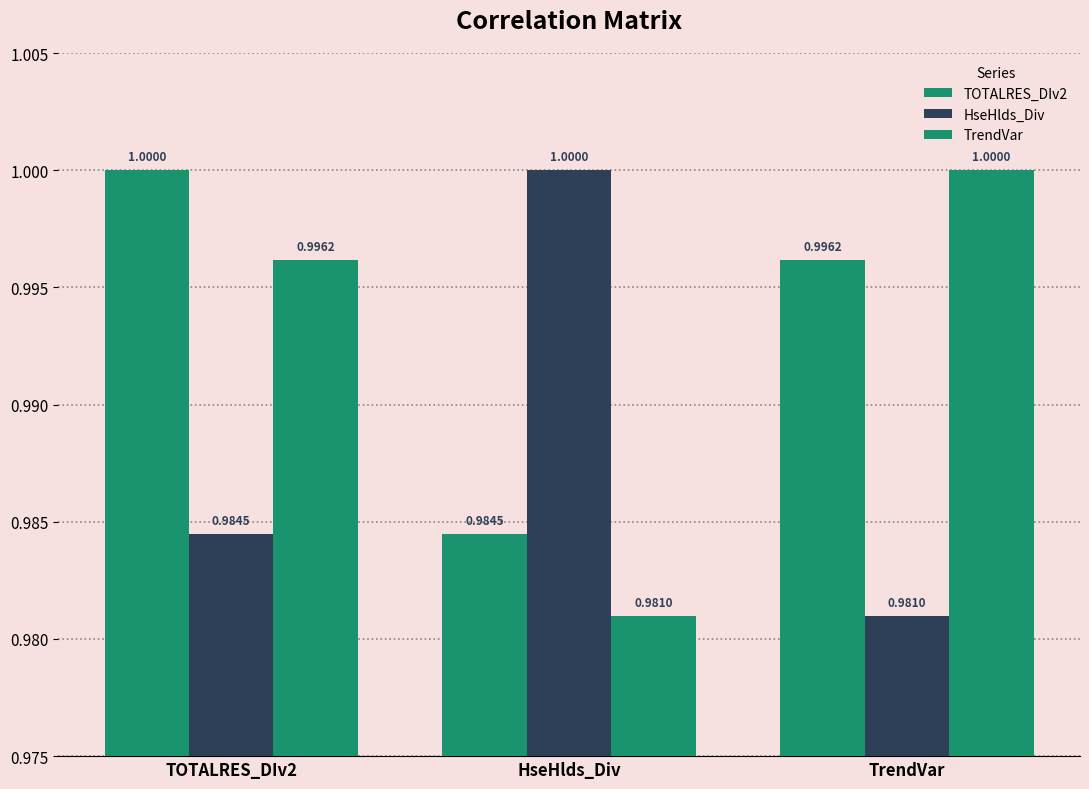

Reading right to left, transcribe all the data shown in this chart.

TOTALRES_DIv2: TrendVar=1.0	HseHlds_Div=1.0	TOTALRES_DIv2=1.0
HseHlds_Div: TrendVar=1.0	HseHlds_Div=1.0	TOTALRES_DIv2=1.0
TrendVar: TrendVar=1.0	HseHlds_Div=1.0	TOTALRES_DIv2=1.0